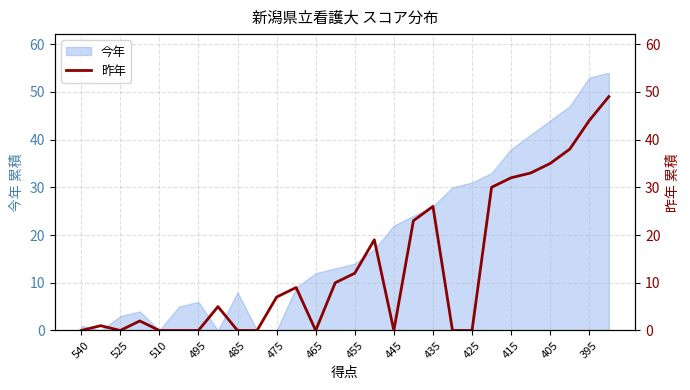

How many data points are less than 7?

14